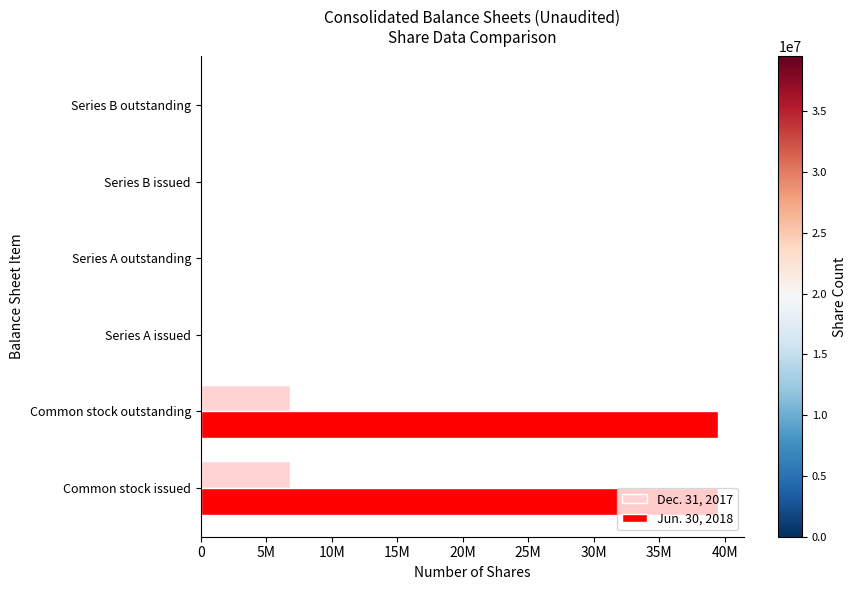

Rank the series by their maximum value, from lowest to highest.

Dec. 31, 2017, Jun. 30, 2018